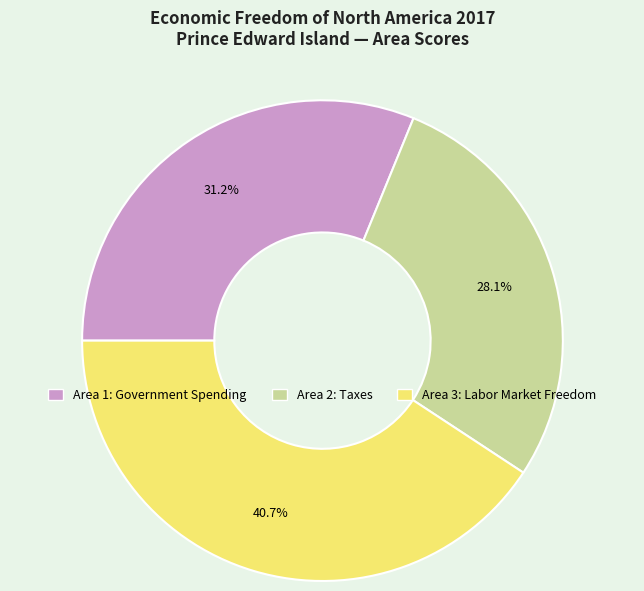

How many segments does this pie chart have?

3